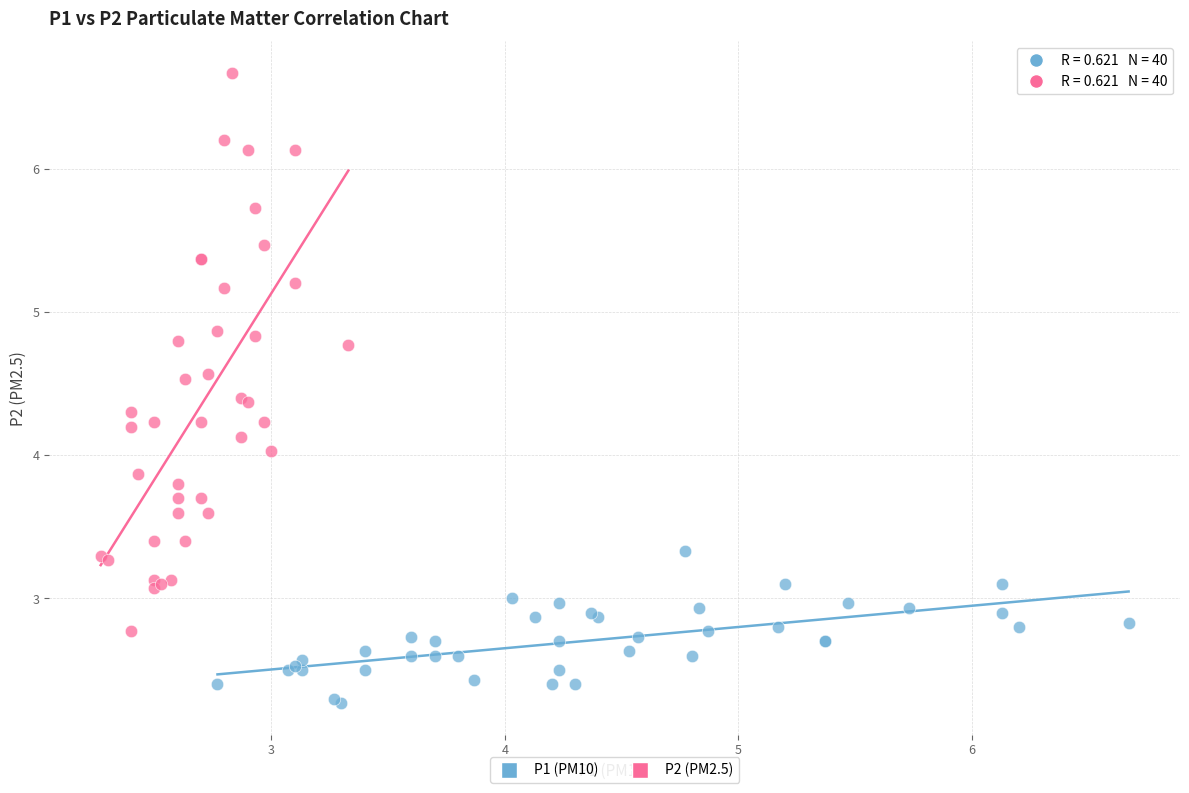

Which series reaches the maximum Y coordinate?

P2 (PM2.5)